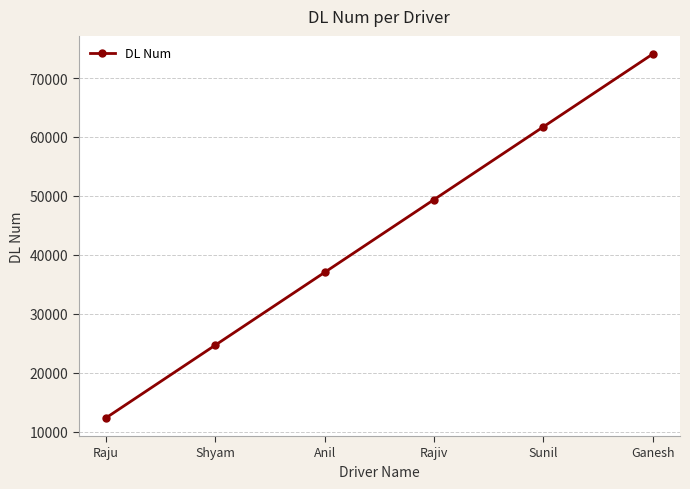

What position from the left is Shyam?

2